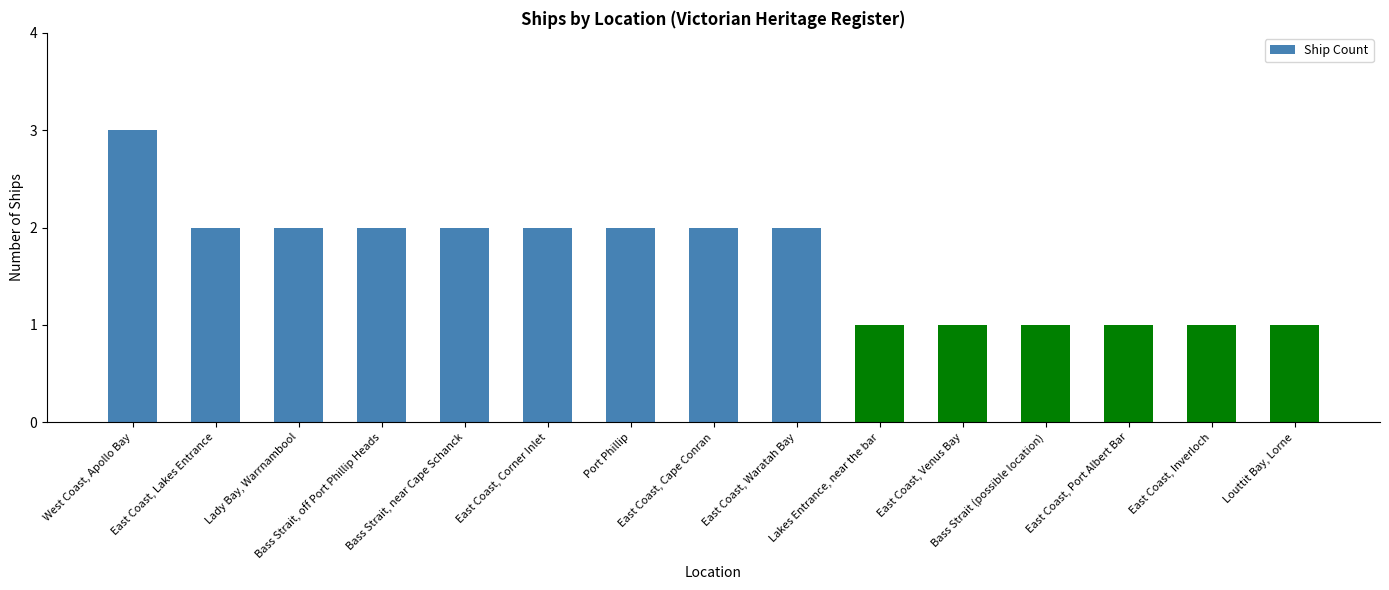

Reading left to right, list all the values displayed in this chart.

West Coast, Apollo Bay=3	East Coast, Lakes Entrance=2	Lady Bay, Warrnambool=2	Bass Strait, off Port Phillip Heads=2	Bass Strait, near Cape Schanck=2	East Coast, Corner Inlet=2	Port Phillip=2	East Coast, Cape Conran=2	East Coast, Waratah Bay=2	Lakes Entrance, near the bar=1	East Coast, Venus Bay=1	Bass Strait (possible location)=1	East Coast, Port Albert Bar=1	East Coast, Inverloch=1	Louttit Bay, Lorne=1